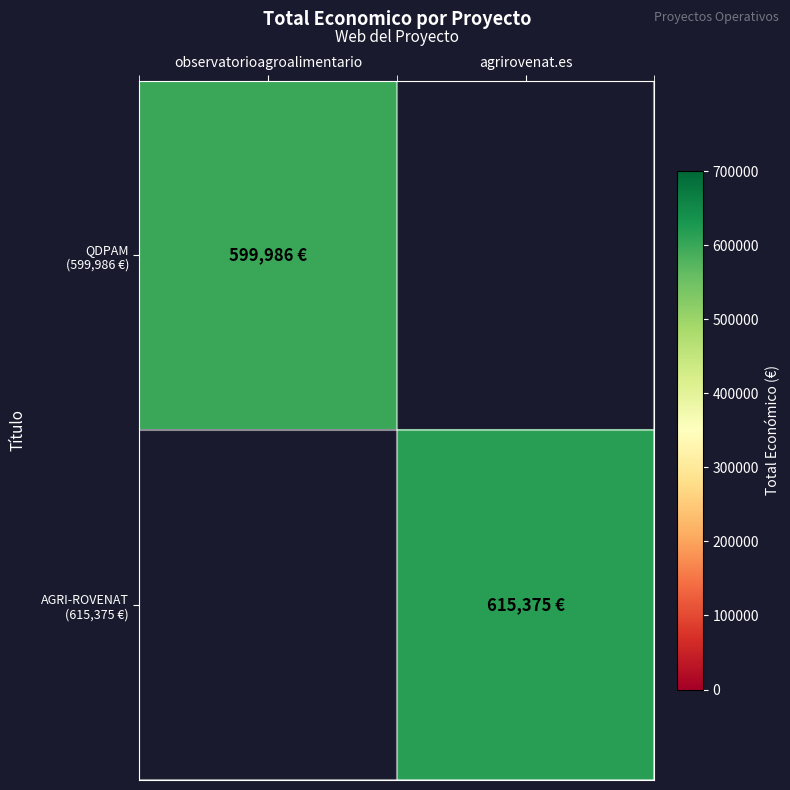

List the series in order of their overall mean, highest first.

QDPAM (599,986 €), AGRI-ROVENAT (615,375 €)